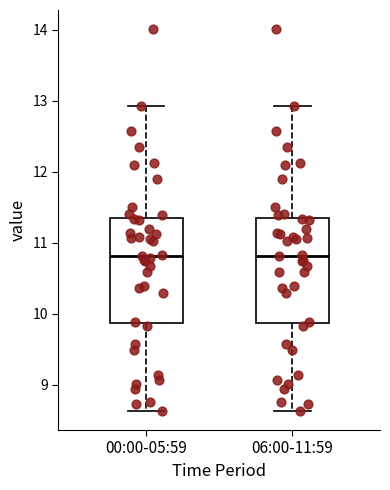

Where does the upper whisker of the box for 06:00-11:59 end on the y-axis? The values are not printed on the chart, so give them approximately, as read against the axis.

12.9